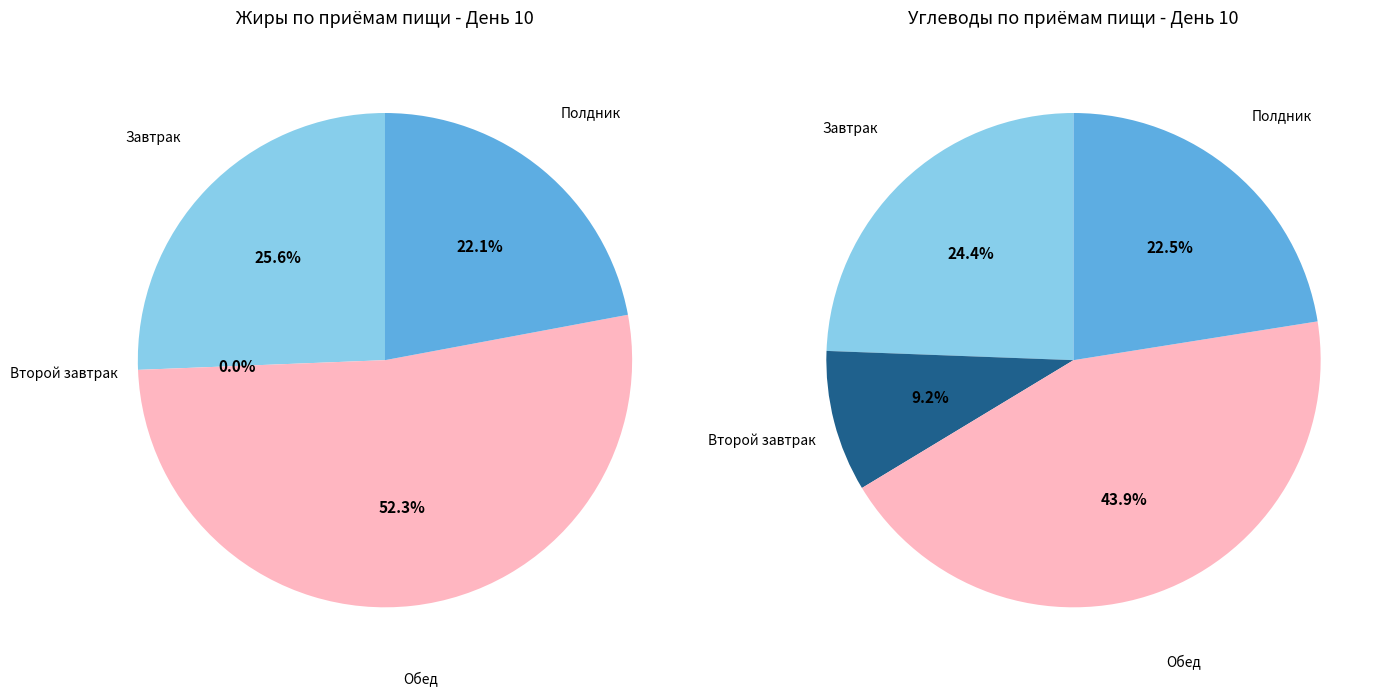

Rank the categories by value from highest to lowest.

Обед, Завтрак, Полдник, Второй завтрак